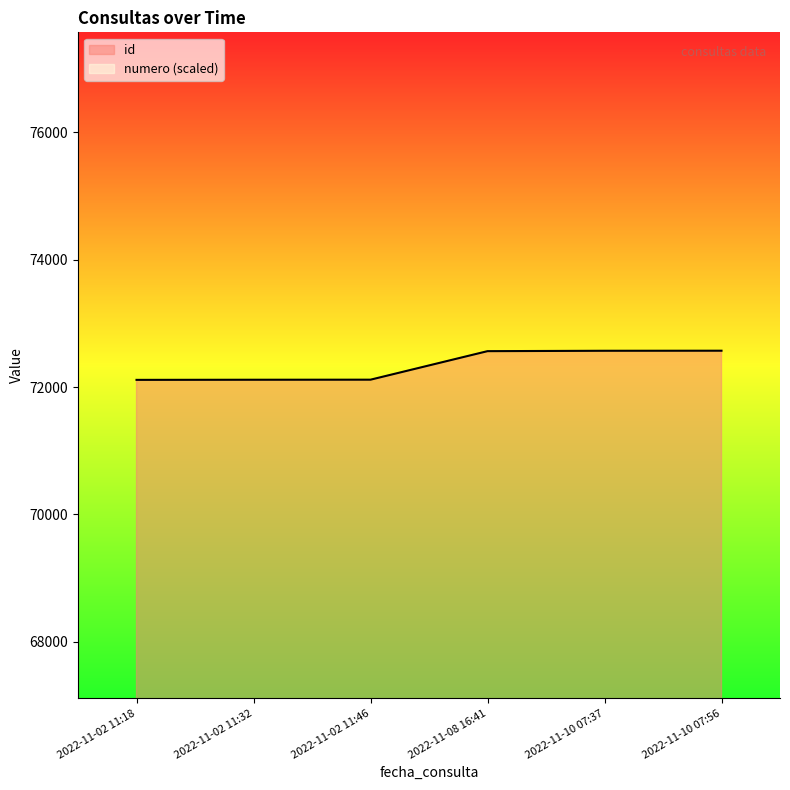

What is the sum of all id values?

434055